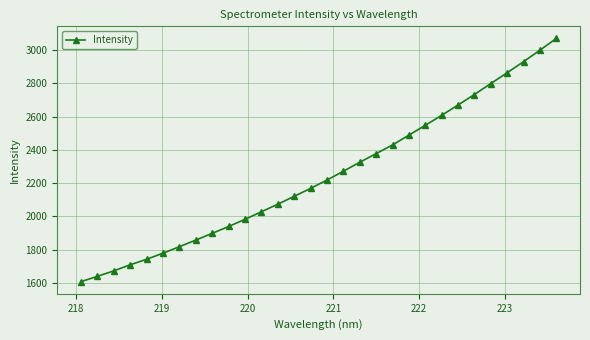

True or false: the data has more than 1 interior local peaks.

False